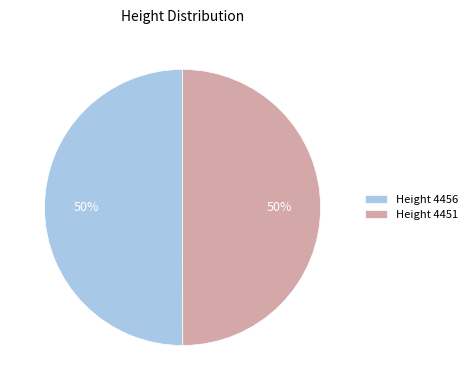

Is the sum of Height 4451 and Height 4456 greater than half?

Yes